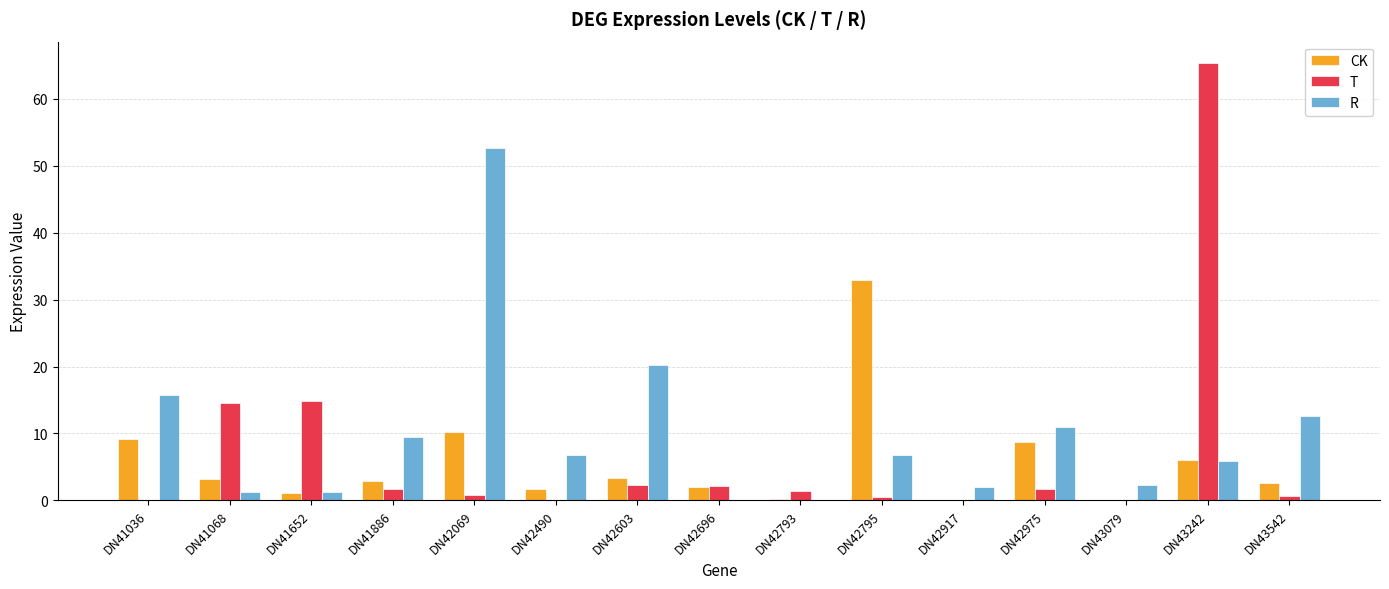

Does the chart contain stacked bars?

No